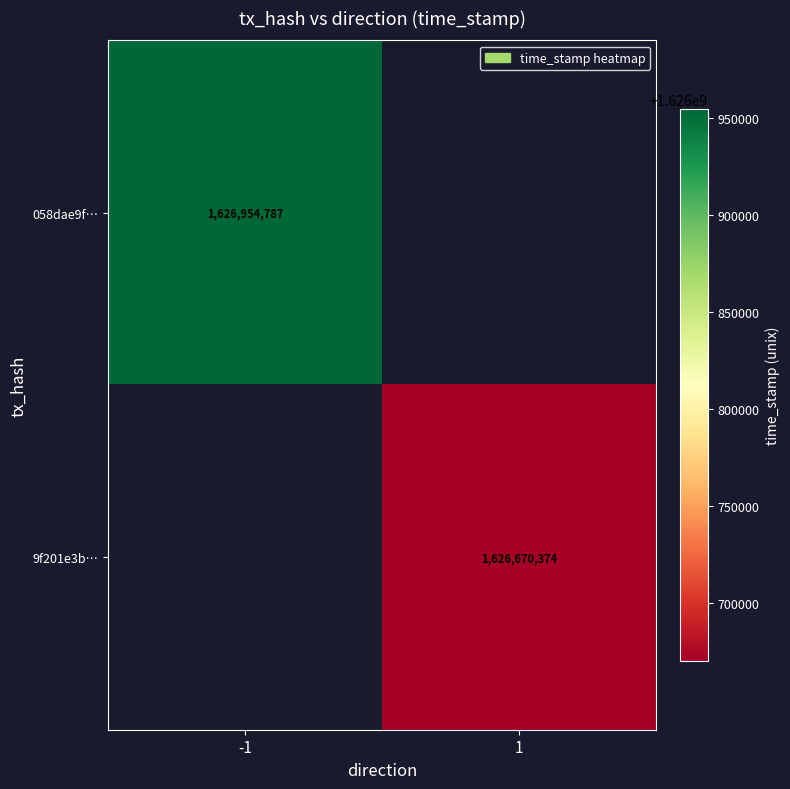

True or false: 9f201e3b… has a value of 2452460081 at 1.

False